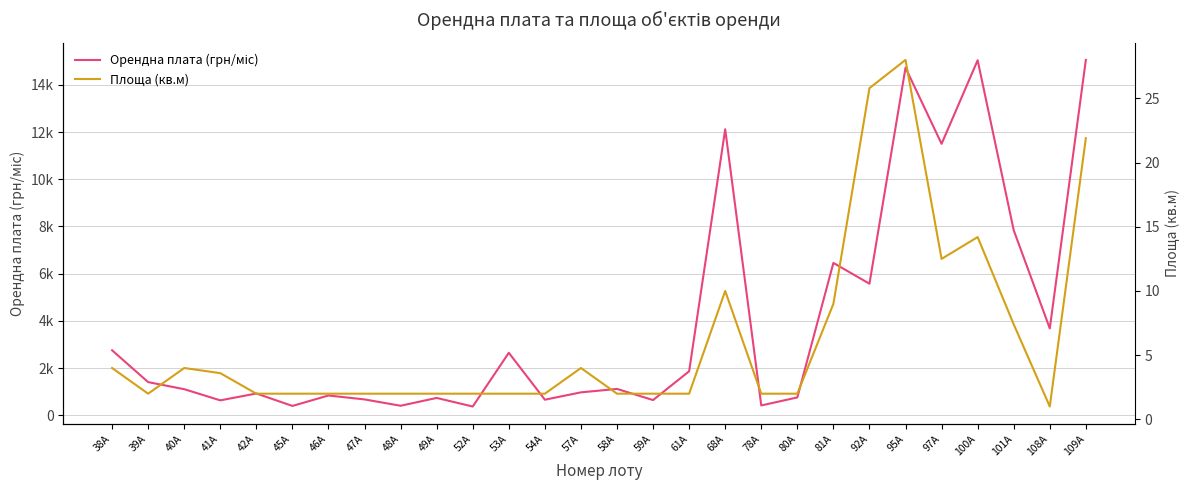

Which series has the widest spread of values?

Орендна плата (грн/міс)